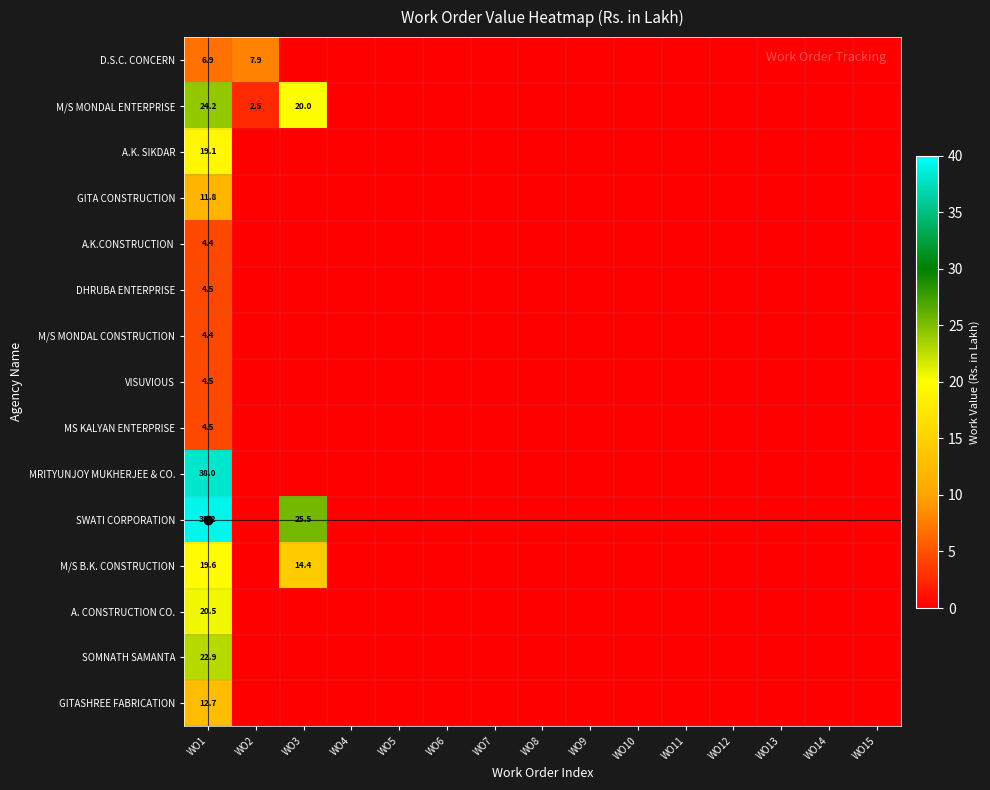

What is the difference between the maximum and minimum values in the A. CONSTRUCTION CO. series?

20.5